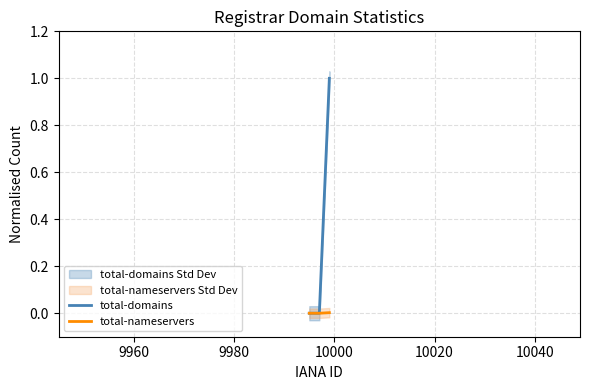

Rank the series by their average value, from highest to lowest.

total-domains, total-nameservers